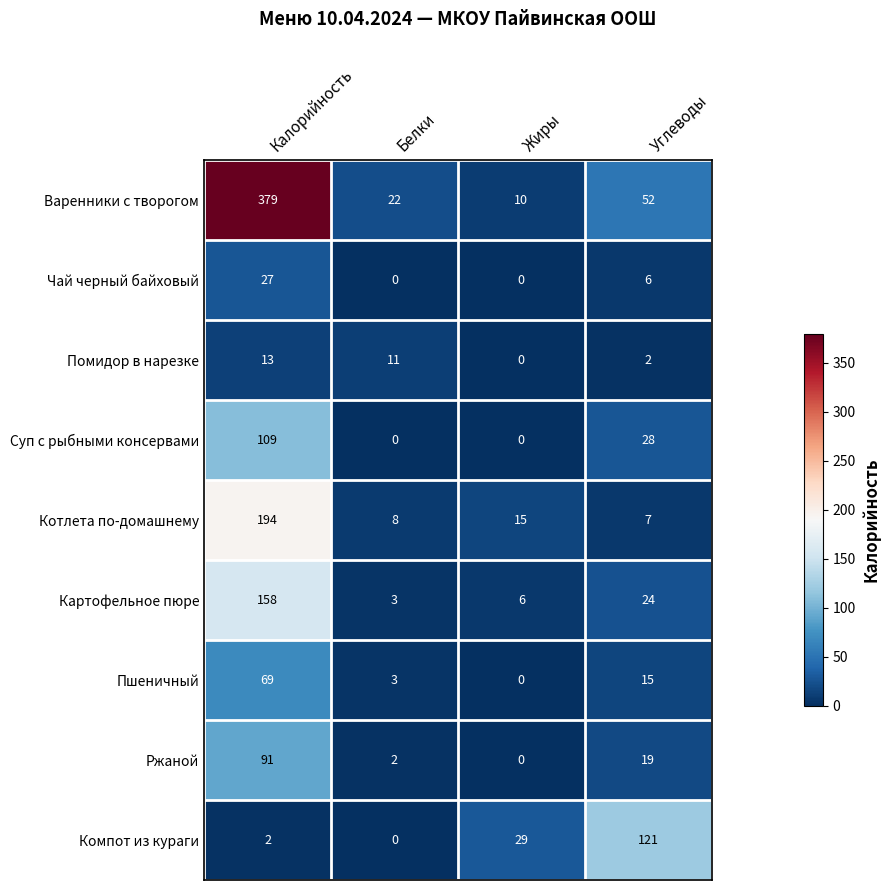

How many data points does each series have?

4